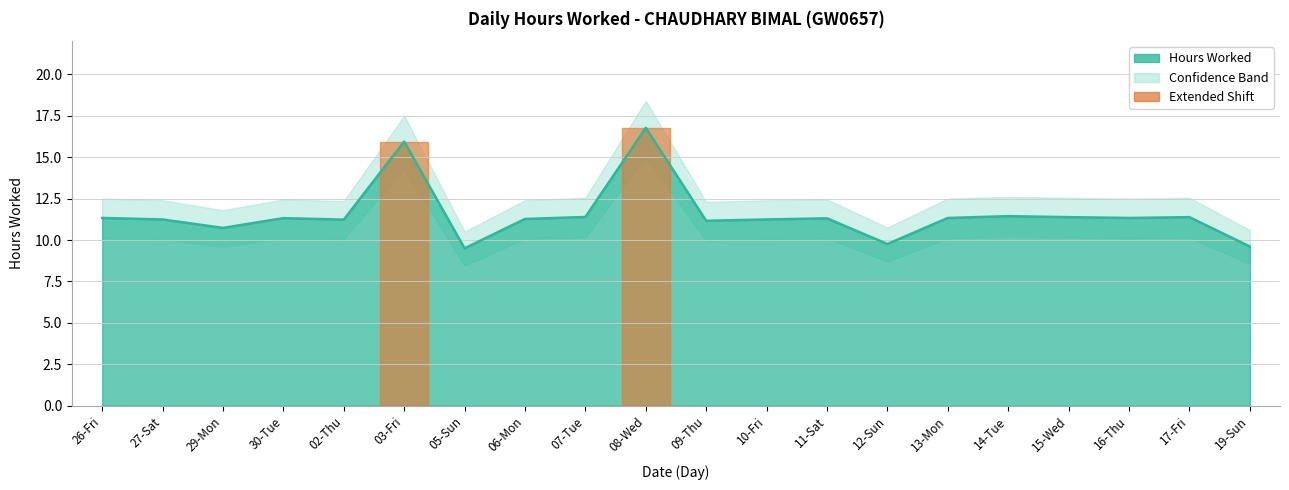

Reading left to right, what are all the values shown in this chart?

Hours Worked: 11.3	11.2	10.7	11.3	11.2	15.9	9.5	11.3	11.4	16.8	11.2	11.2	11.3	9.8	11.3	11.4	11.4	11.3	11.4	9.6
Upper Band: 12.5	12.4	11.8	12.4	12.3	17.5	10.5	12.4	12.6	18.4	12.3	12.4	12.4	10.8	12.5	12.6	12.6	12.5	12.6	10.6
Lower Band: 10.1	10.1	9.6	10.1	10.1	14.3	8.4	10.1	10.2	15.0	9.9	10.1	10.1	8.7	10.1	10.2	10.2	10.1	10.2	8.6